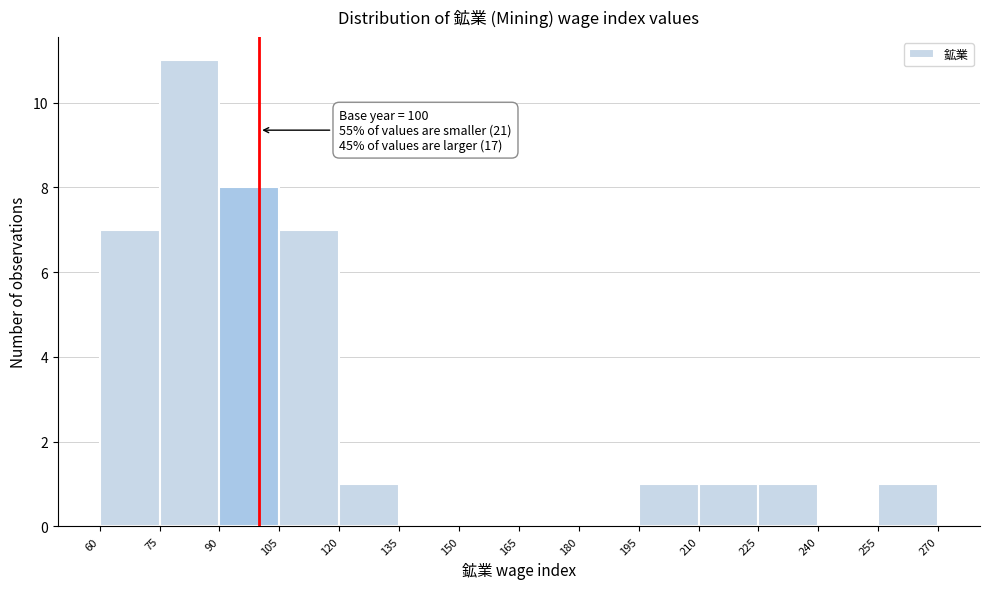

Which range on the x-axis has the tallest bar?

75 to 90